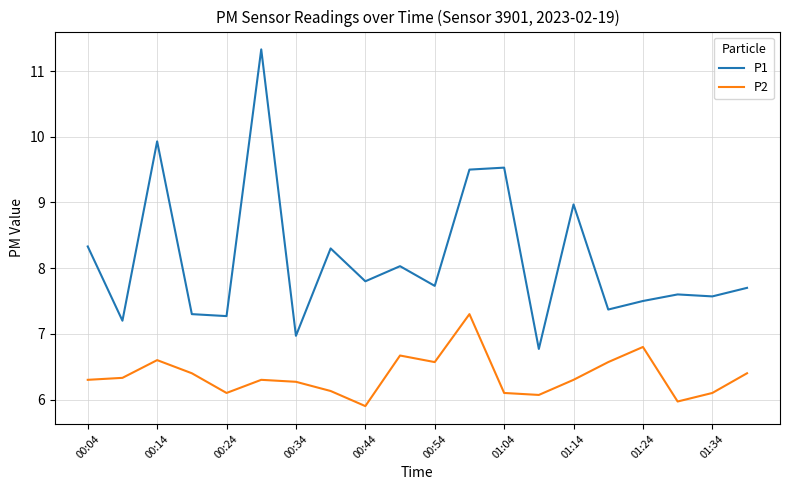

True or false: P1 and P2 intersect in this chart.

False